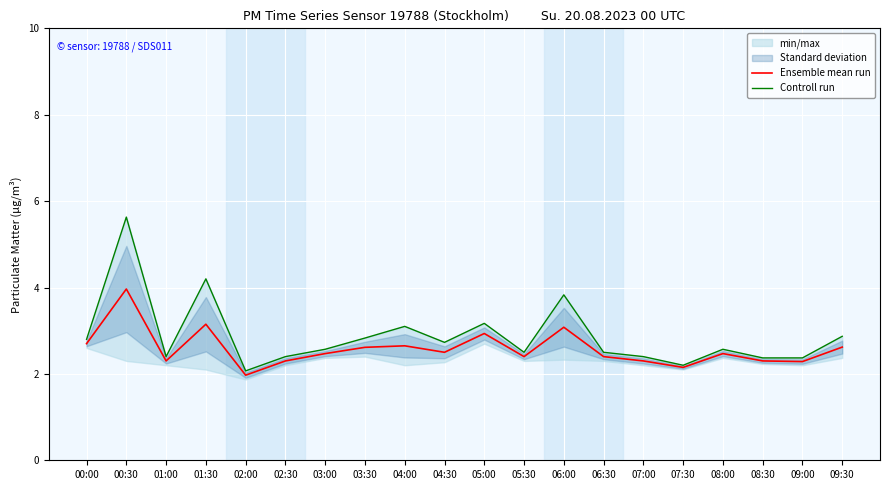

Where is the first local minimum for Controll run?

01:00